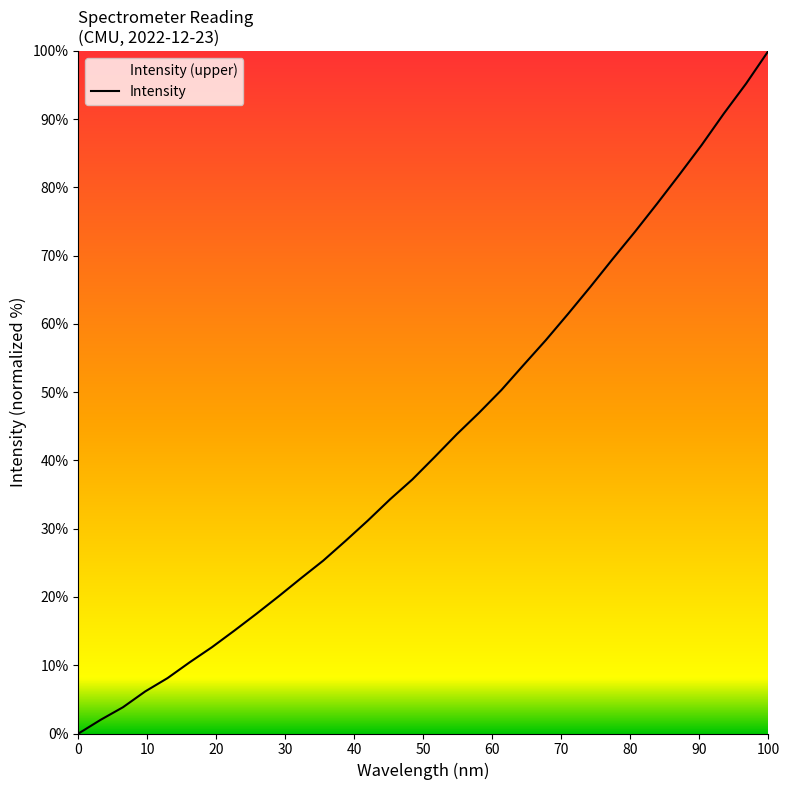

What is the maximum value shown in the chart?

100.0